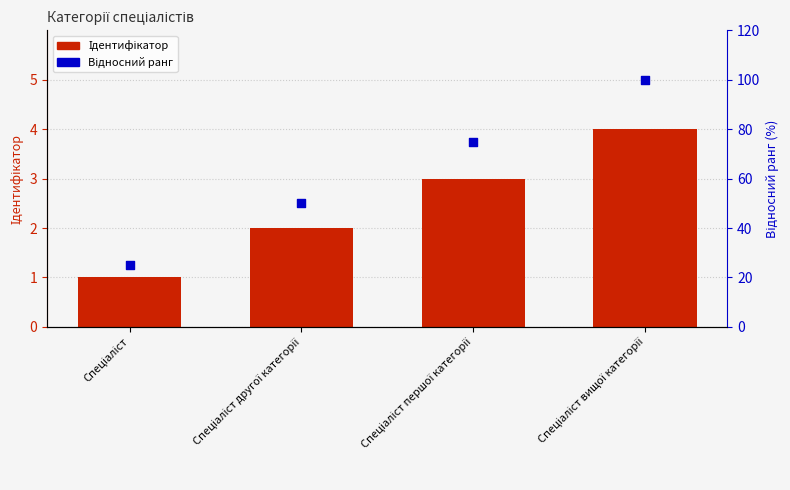

What are all the series names shown in the legend?

Ідентифікатор, Відносний ранг